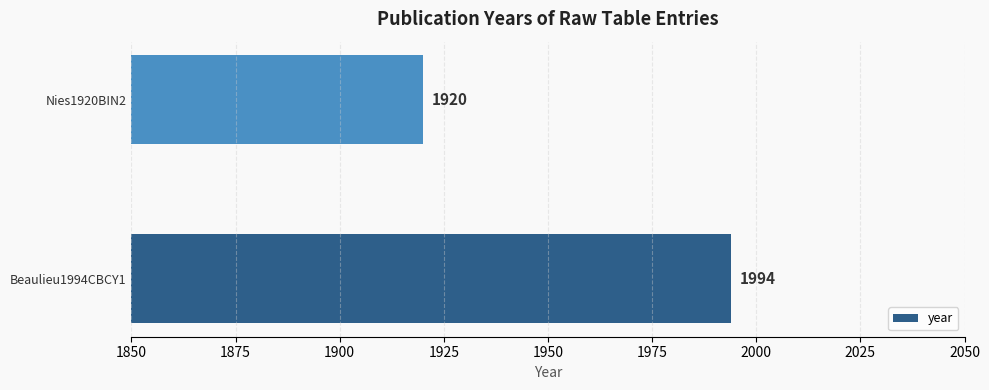

Are the bars horizontal?

Yes